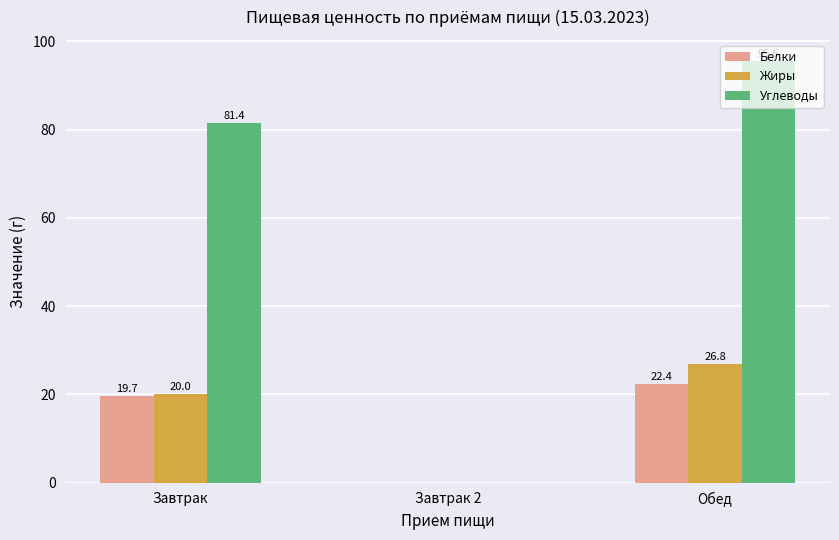

At which category is the sum across all series the highest?

Обед